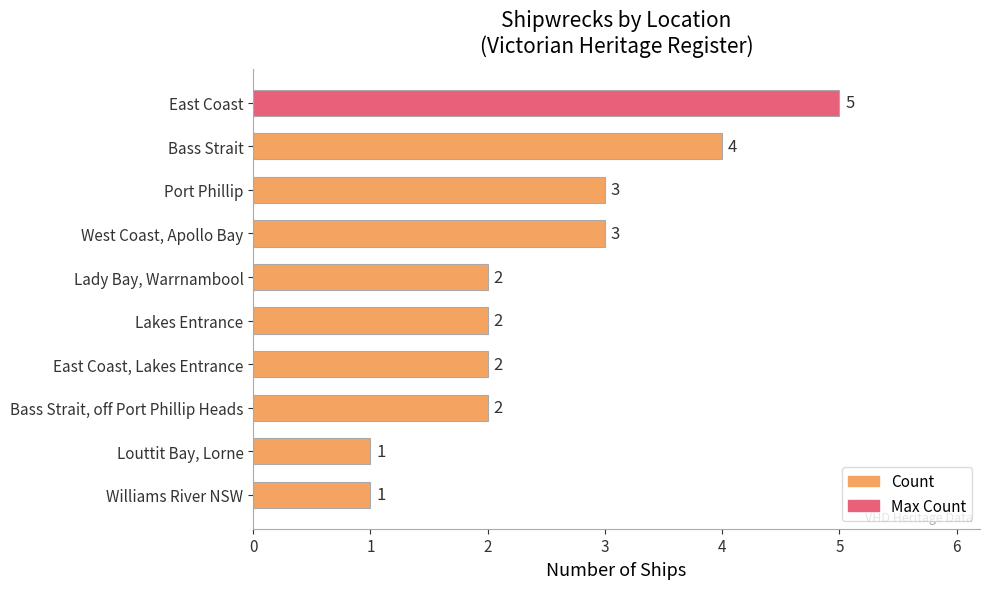

What is the difference between the maximum and minimum values?

4